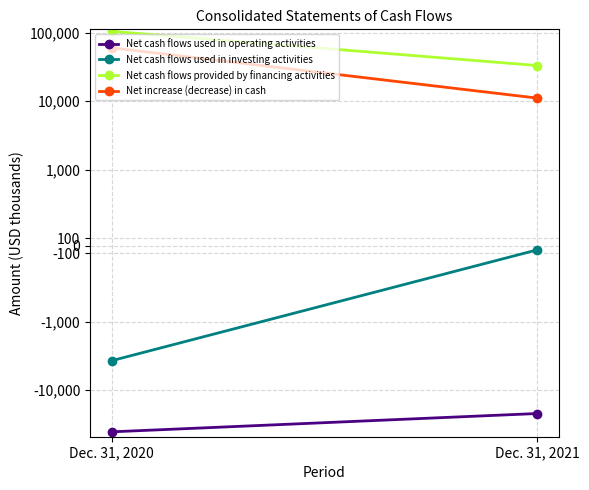

At which label does Net increase (decrease) in cash reach its minimum?

Dec. 31, 2021